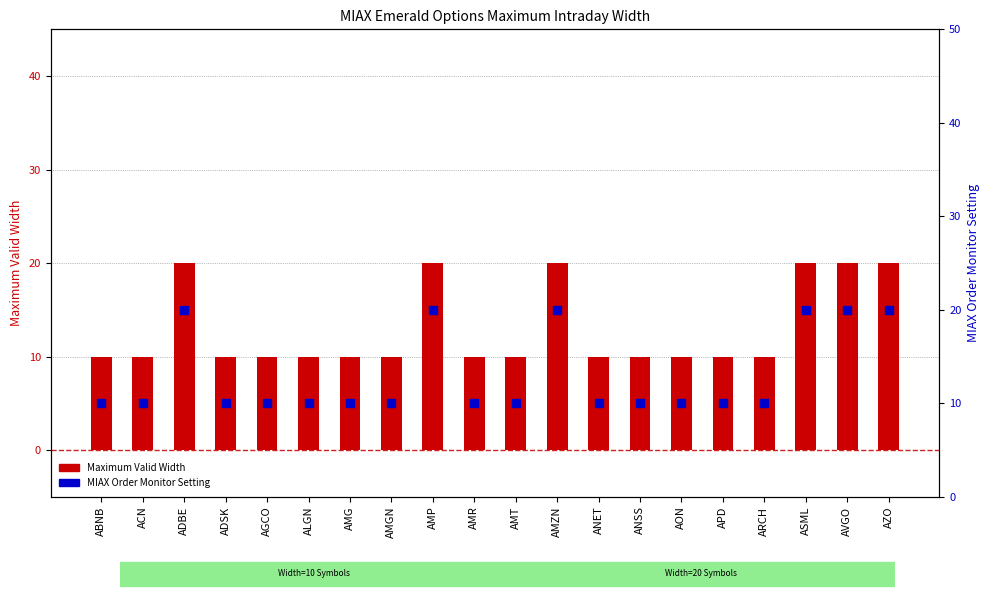

Which series reaches the minimum Y coordinate?

Maximum Valid Width